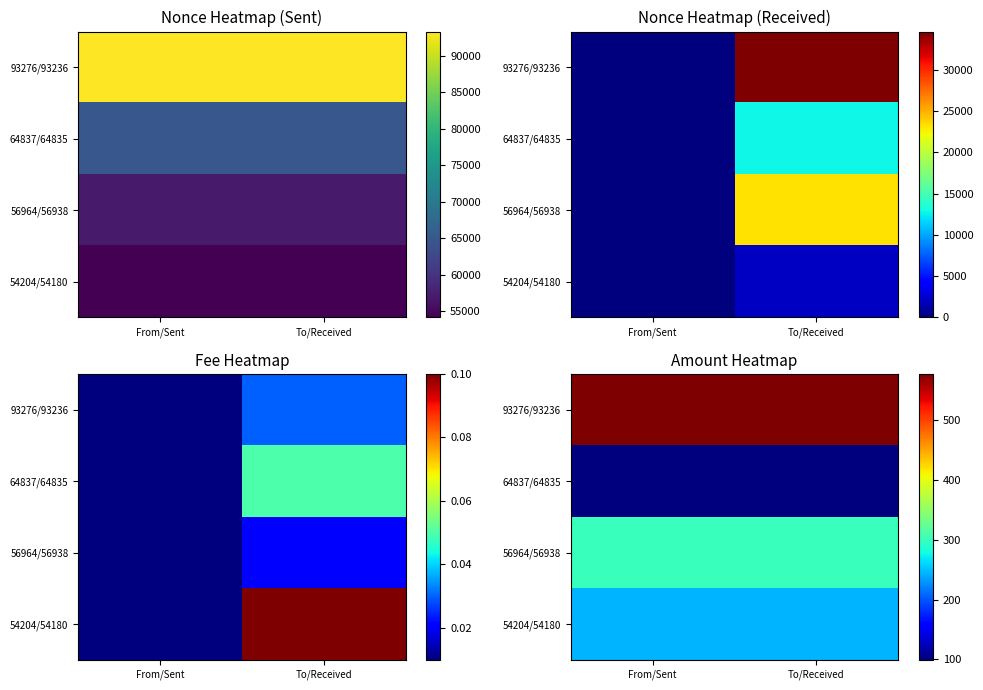

Is the value of 93276/93236 at From/Sent greater than the value of 54204/54180 at From/Sent?

Yes